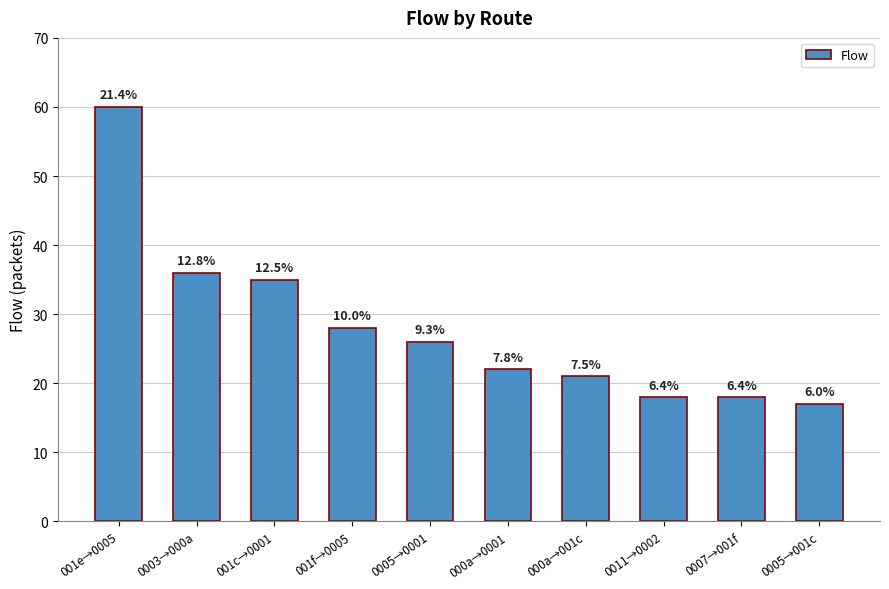

What is the ratio of the value at 0005→001c to the value at 001e→0005?

0.3